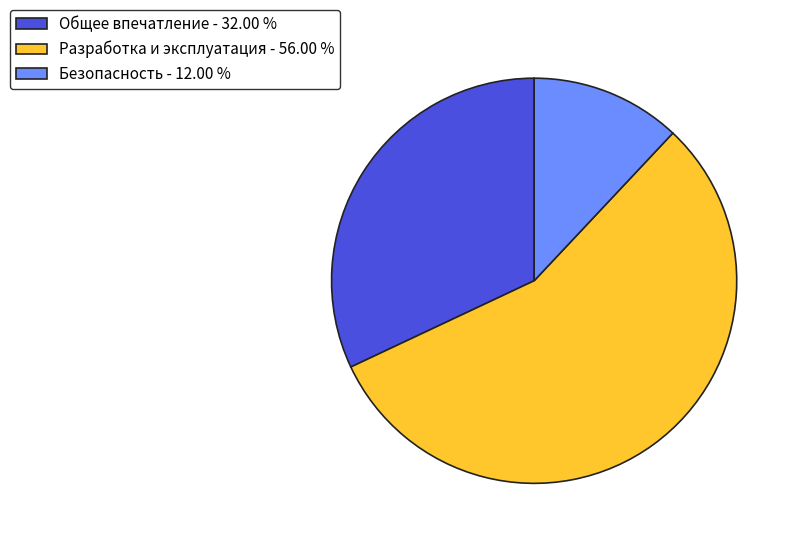

Do Разработка и эксплуатация - 56.00 % and Общее впечатление - 32.00 % together represent more than half of the pie?

Yes